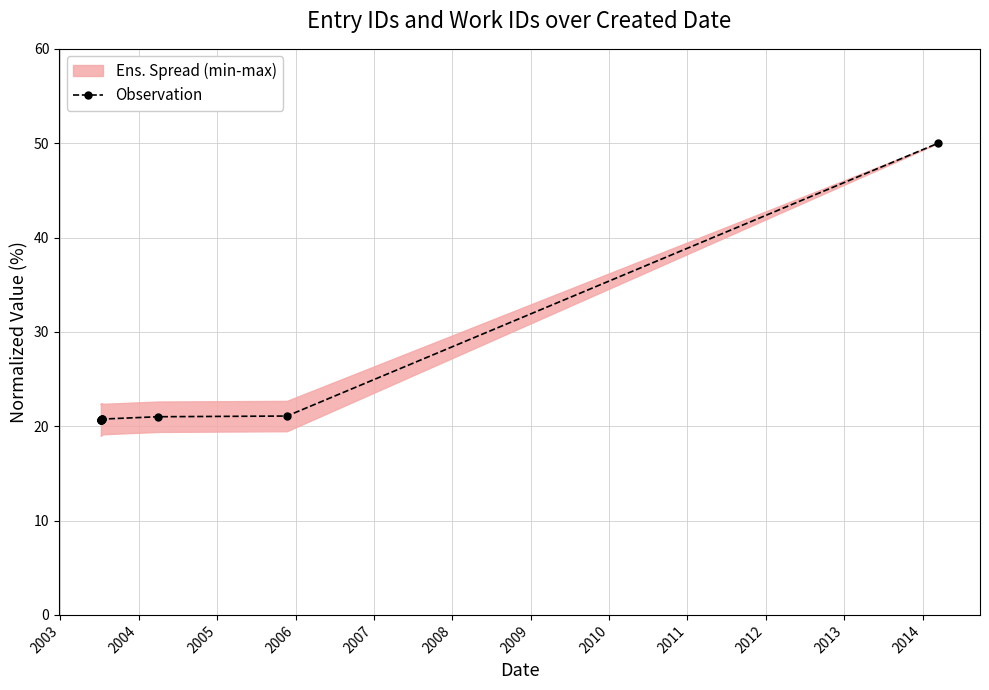

What value does the data have at 2003?

20.7